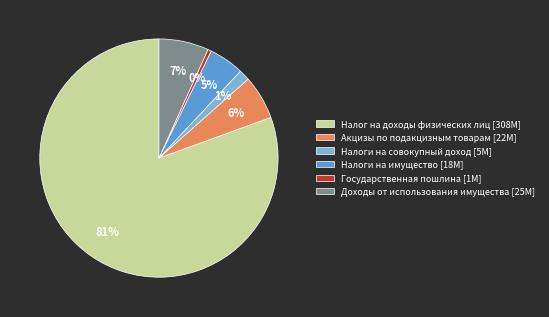

Do Налог на доходы физических лиц [308M] and Доходы от использования имущества [25M] together represent more than half of the pie?

Yes